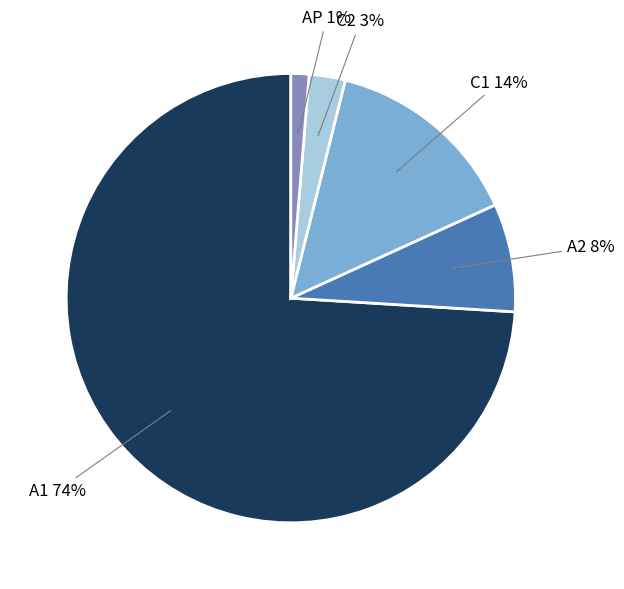

To the nearest percent, what portion does AP represent?

1%